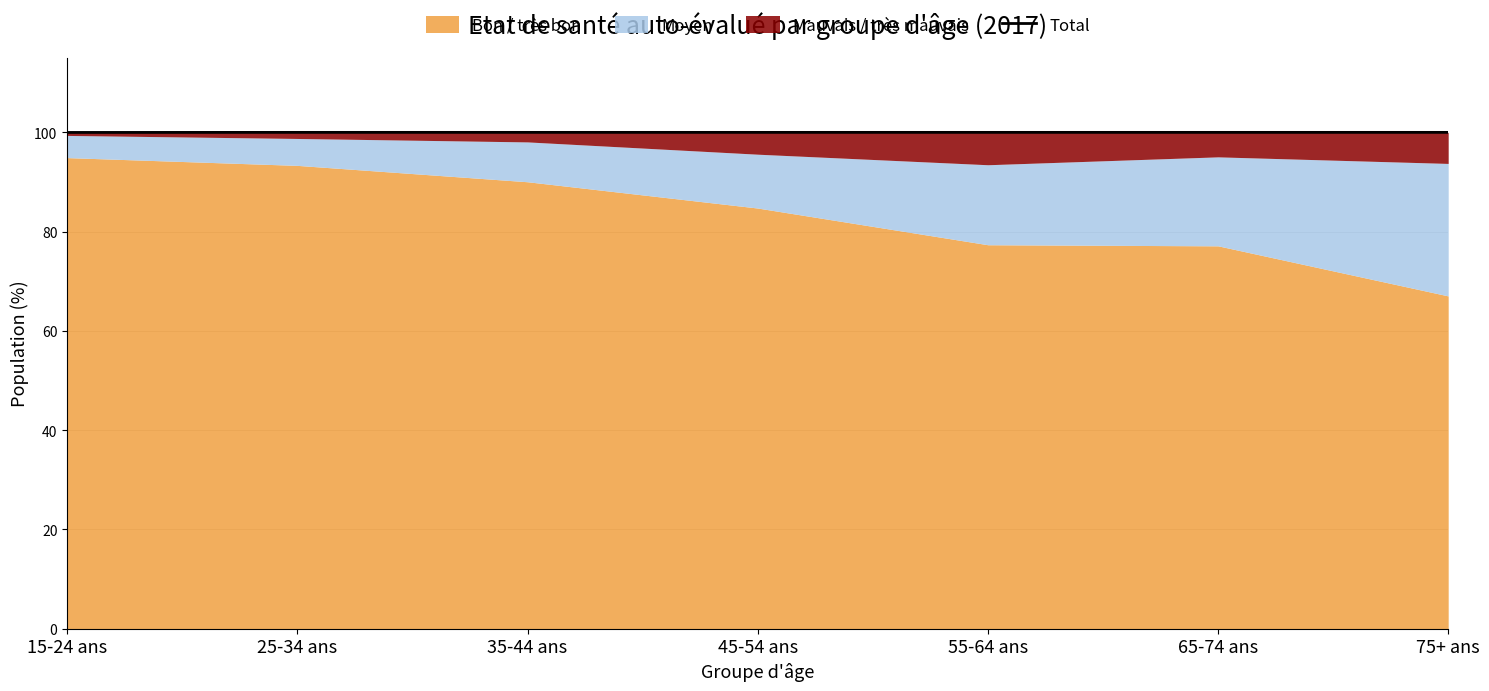

What is the value of the 1st point from the left?

100.0